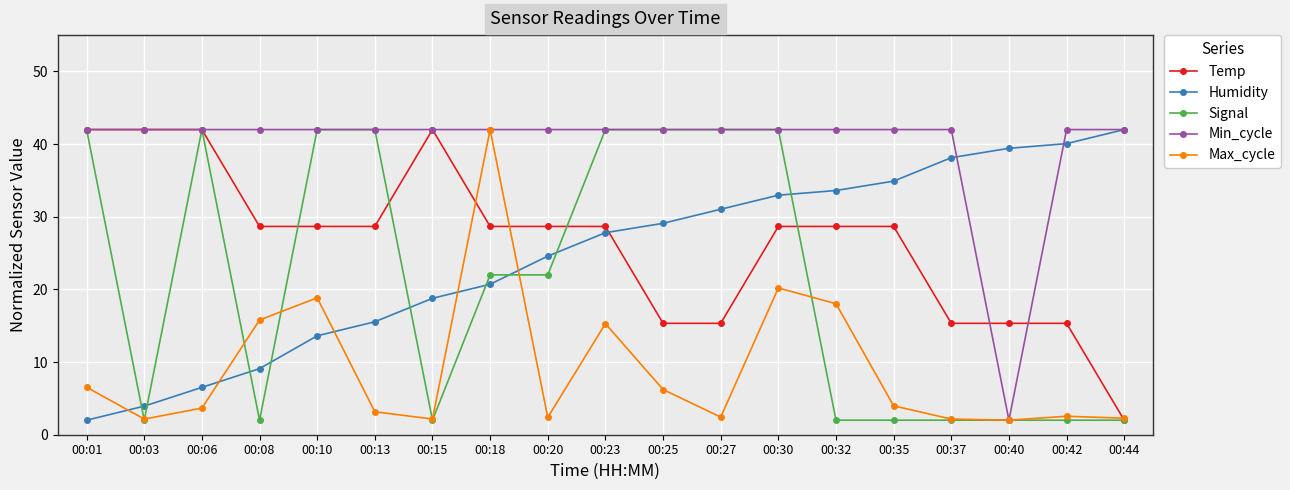

What is the total value across all series at 00:15?

106.9